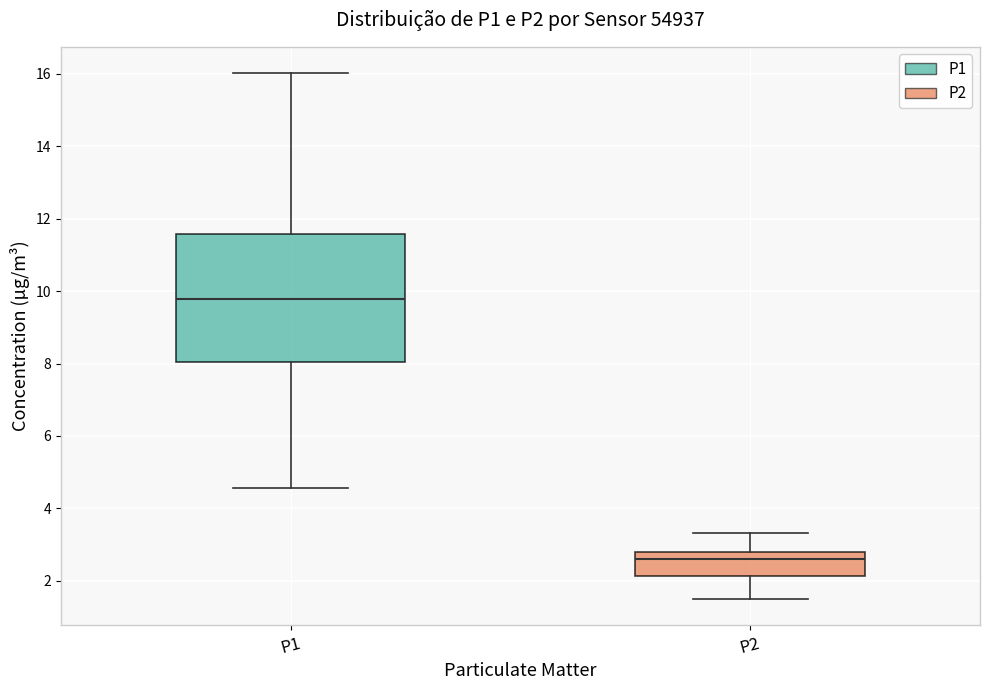

Which box is the tallest, from its lower edge to its upper edge?

P1